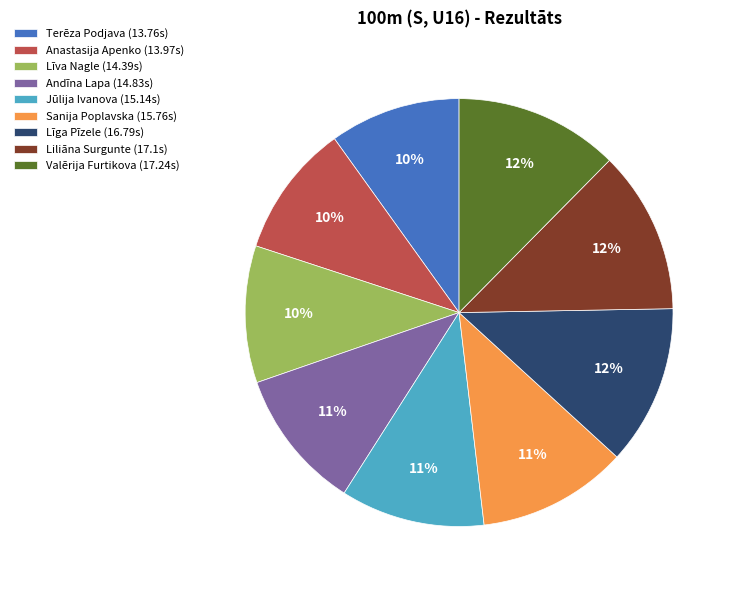

To the nearest percent, what is the combined percentage of Andīna Lapa (14.83s) and Anastasija Apenko (13.97s)?

21%